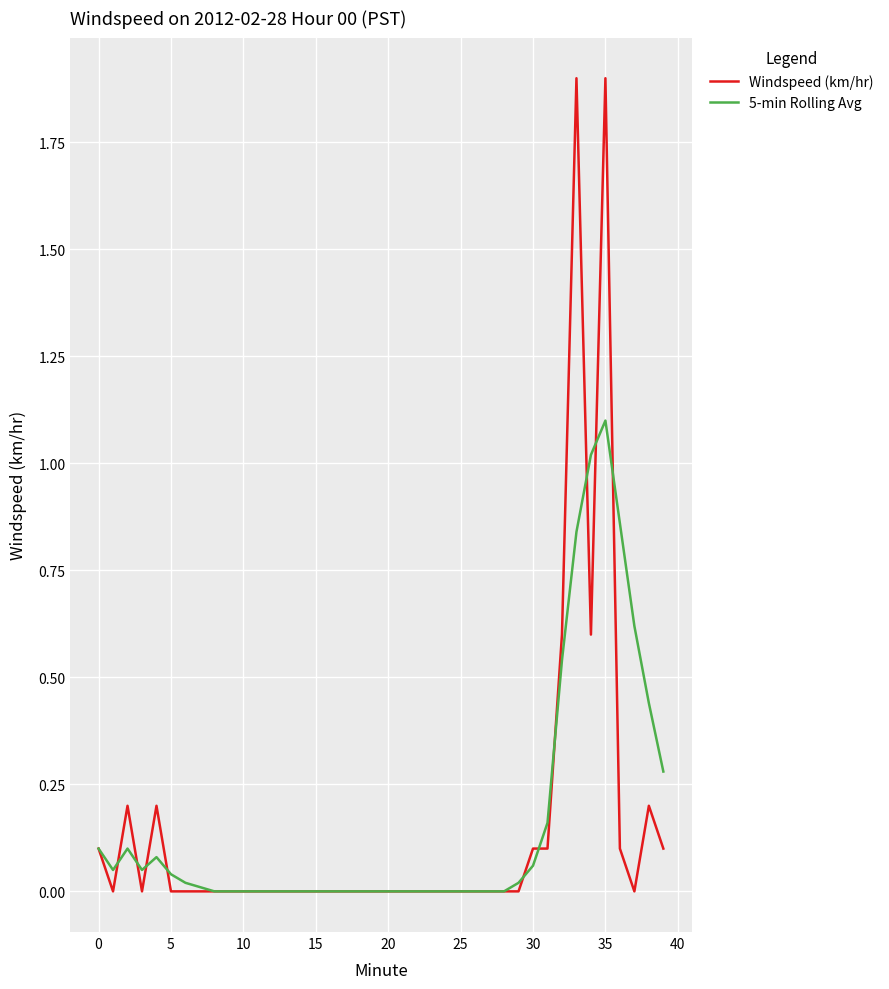

Rank the series by their maximum value, from lowest to highest.

5-min Rolling Avg, Windspeed (km/hr)